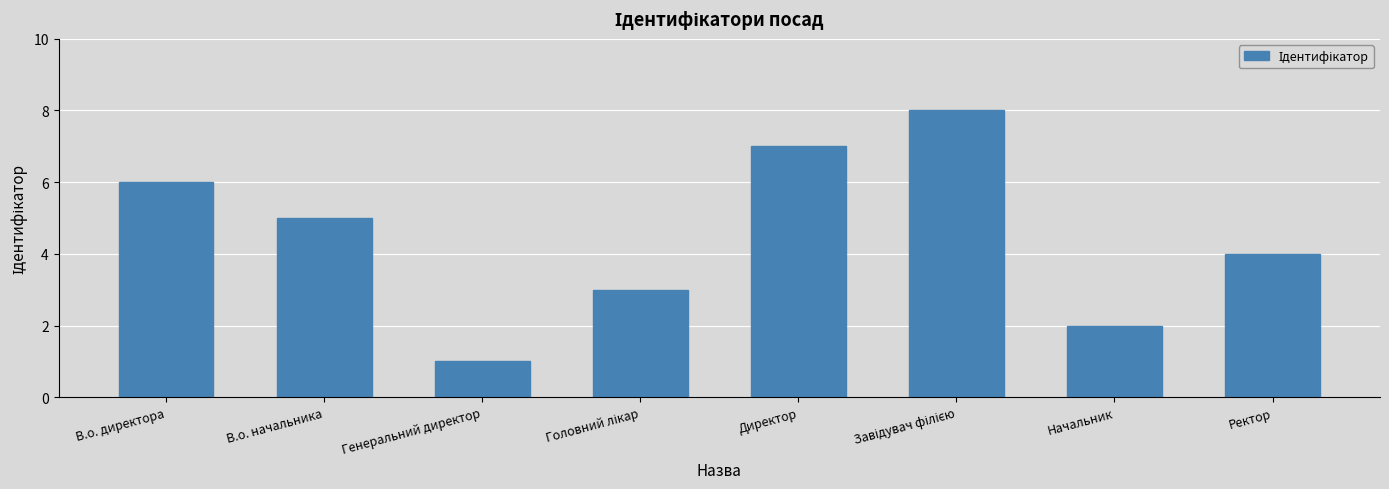

Which has a higher value, Ректор or В.о. начальника?

В.о. начальника